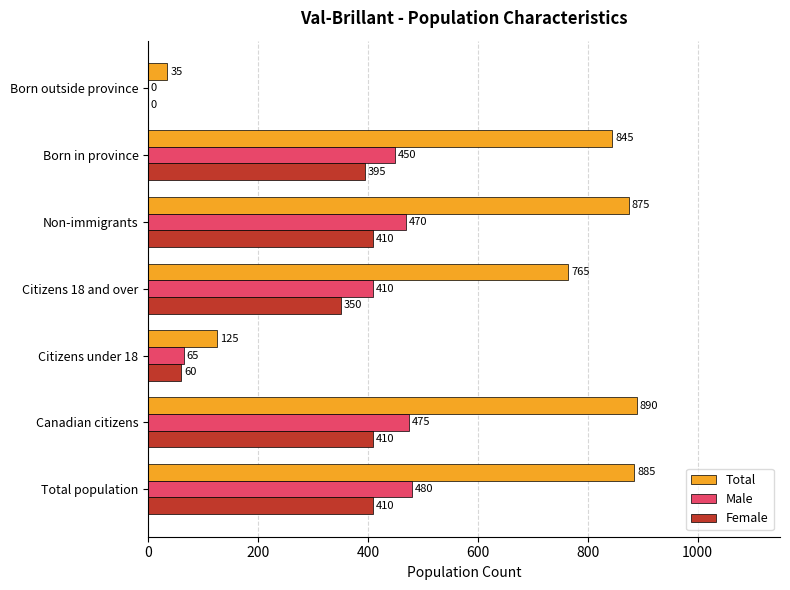

The value of Female at Total population is 410. True or false?

True